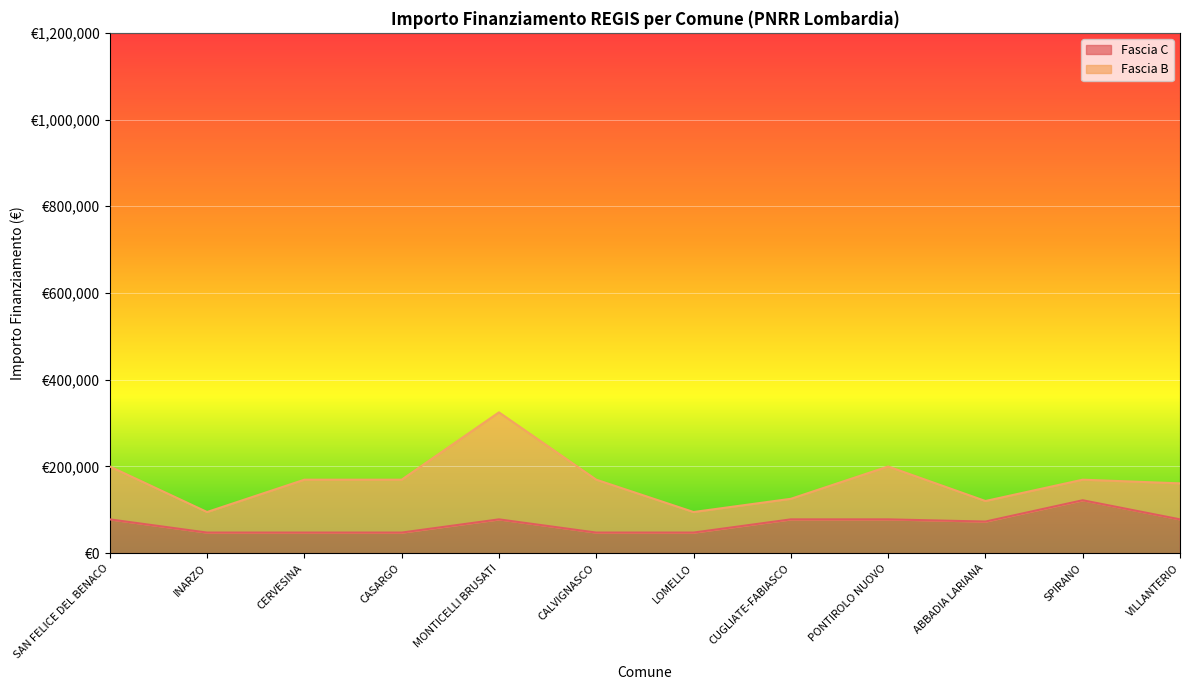

What is the minimum value shown in the chart?

47427